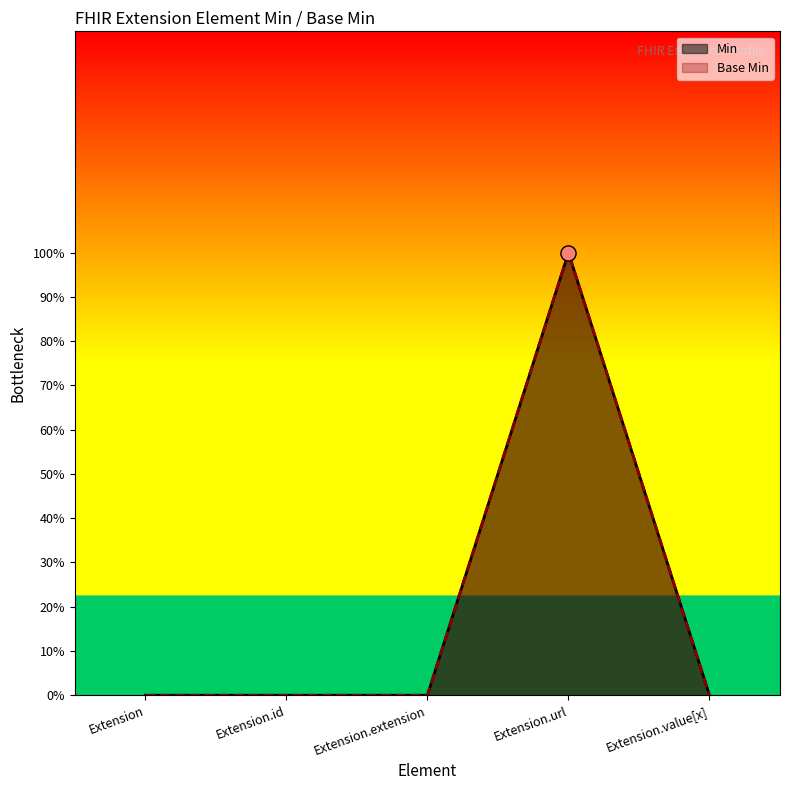

What are all the series names shown in the legend?

Min, Base Min